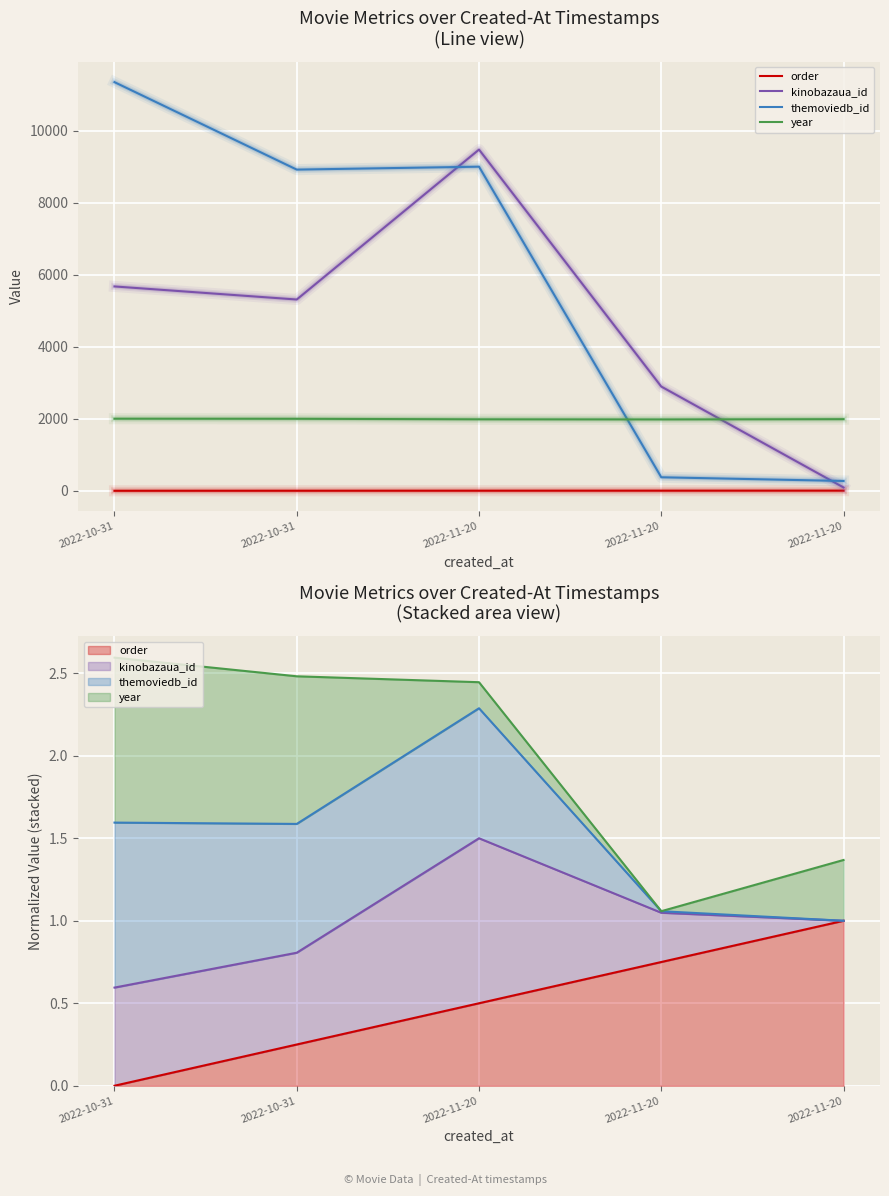

Where is order nearest to the value 3?

2022-11-20